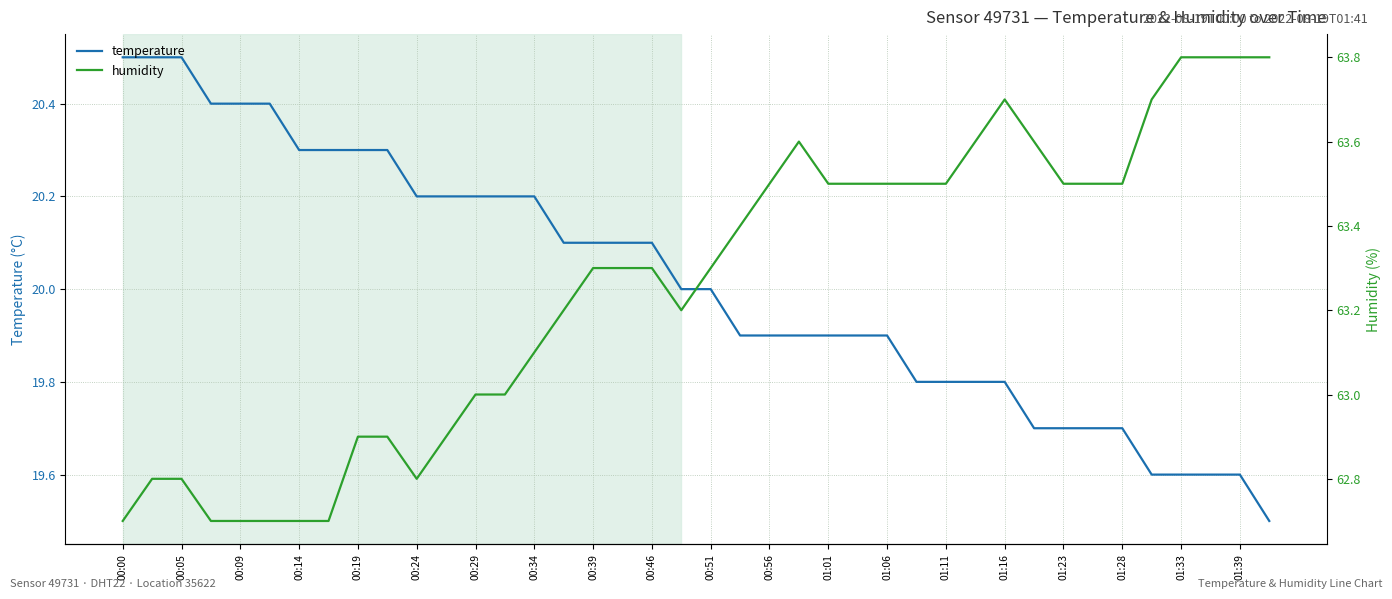

True or false: temperature and humidity cross at least once.

False